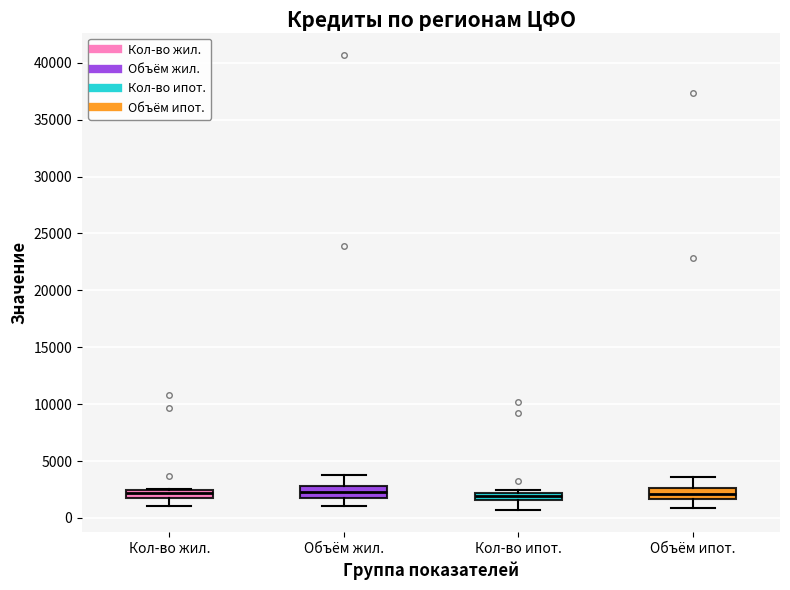

Where does the median line of the box for Кол-во жил. sit on the y-axis? The values are not printed on the chart, so give them approximately, as read against the axis.

2000